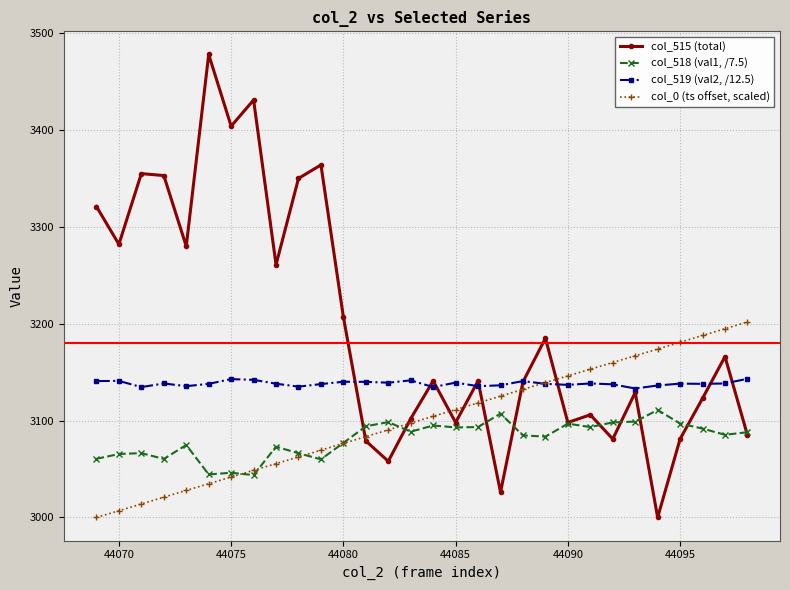

Rank the series by their average value, from highest to lowest.

col_515 (total), col_519 (val2, /12.5), col_0 (ts offset, scaled), col_518 (val1, /7.5)